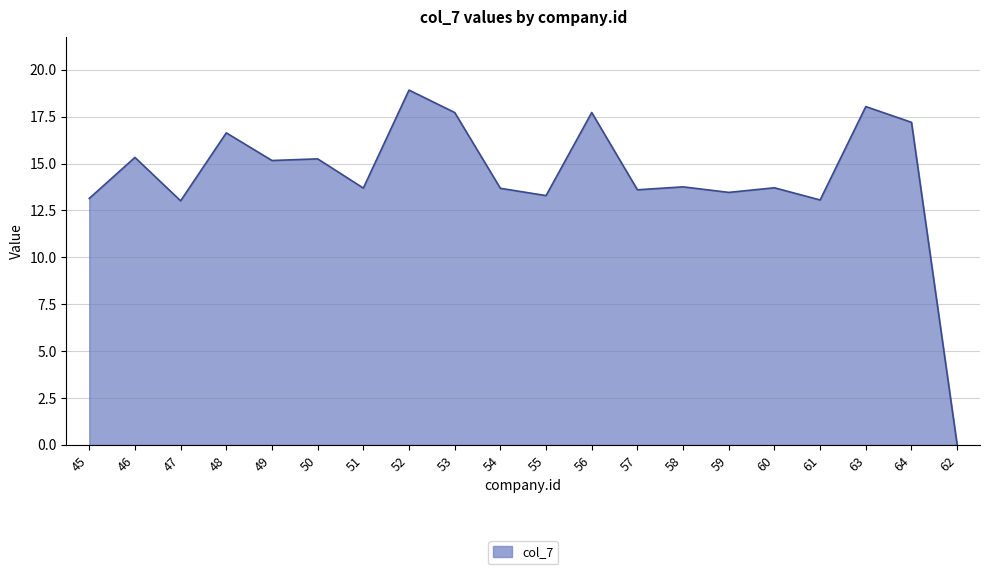

True or false: there are more than 0 points higher than both neighbors.

True